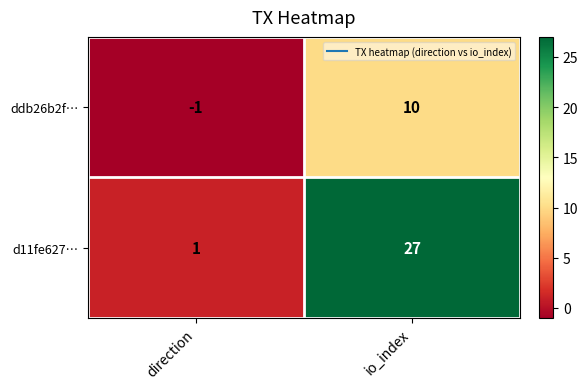

Which series has the largest range (max minus min)?

d11fe627…